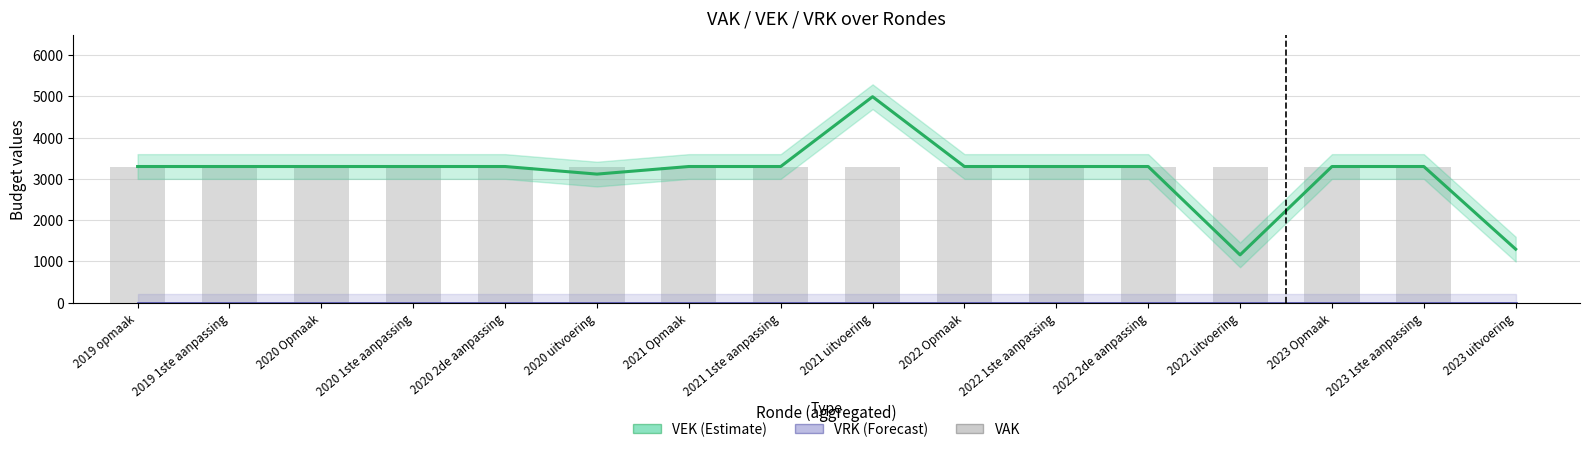

At which label is VAK closest to 1650?

2019 opmaak